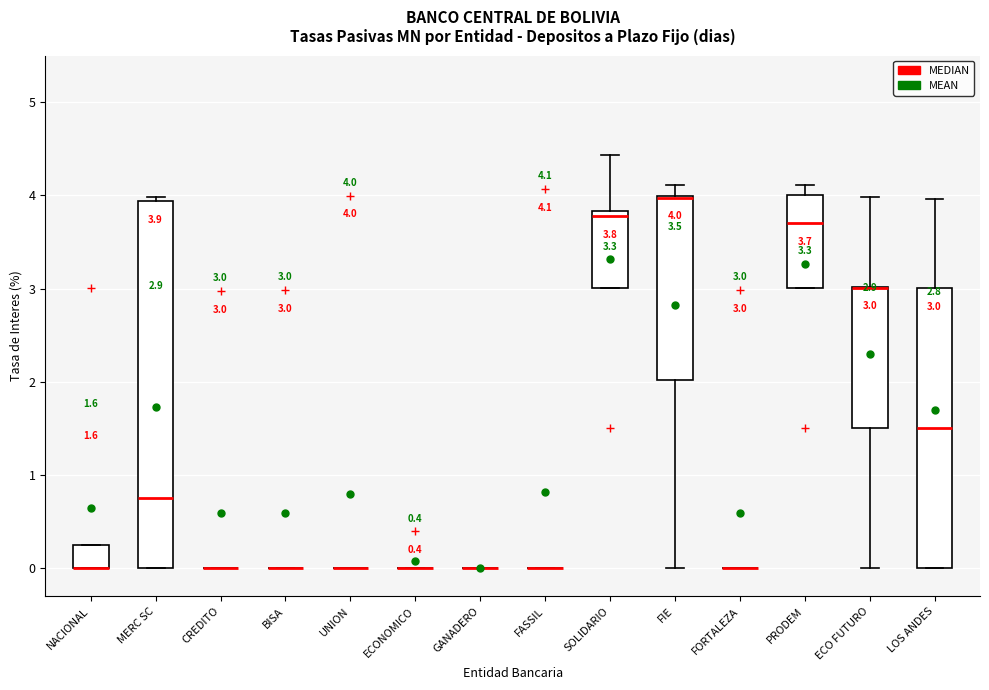

Which box is the tallest, from its lower edge to its upper edge?

MERC SC